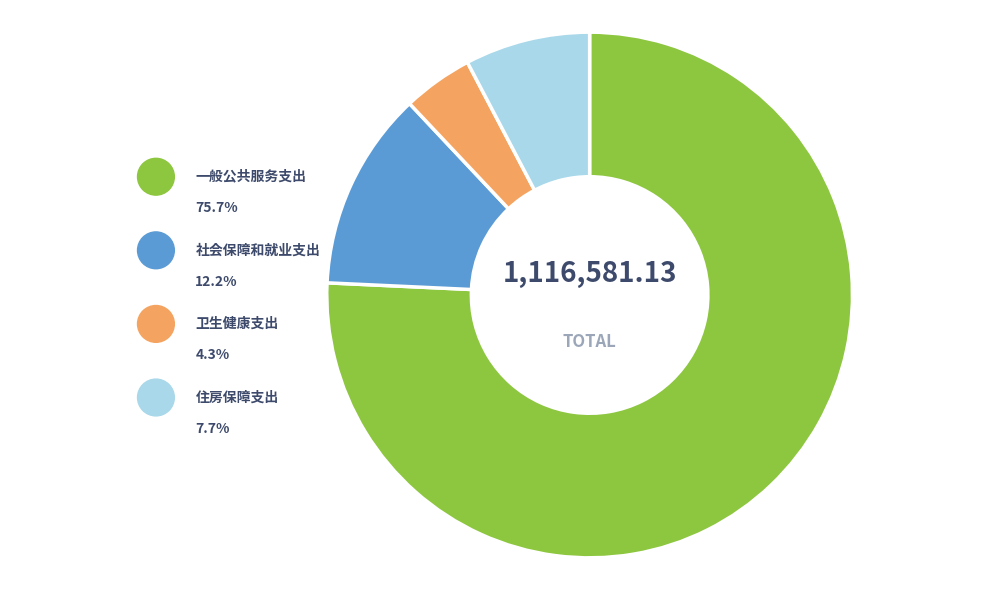

Between 一般公共服务支出 and 卫生健康支出, which is larger?

一般公共服务支出